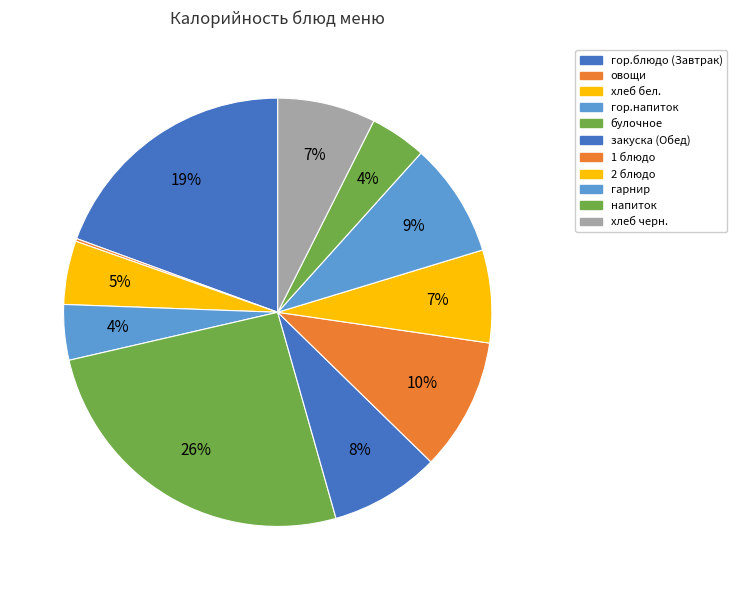

True or false: 1 блюдо accounts for 23% of the total.

False